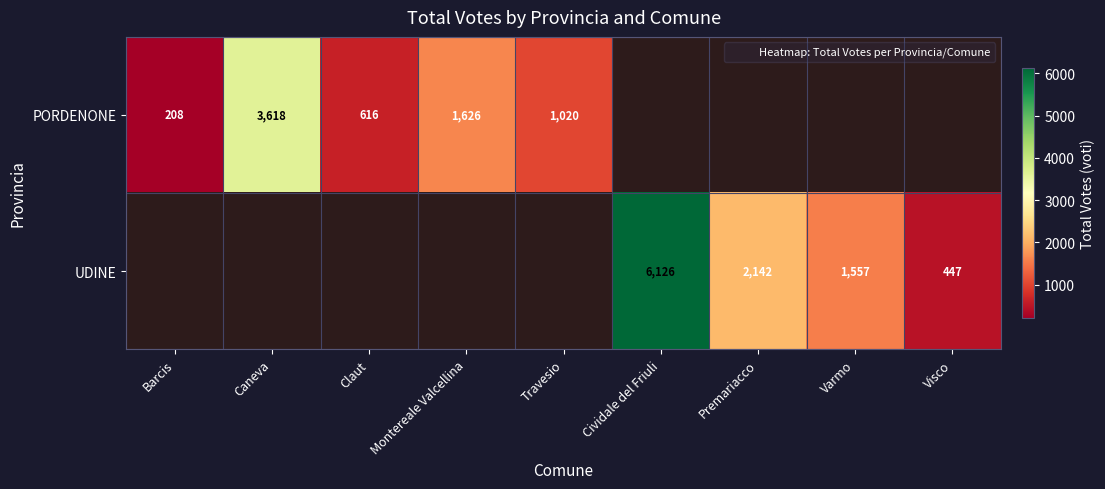

At how many categories does at least one series exceed 3046?

2